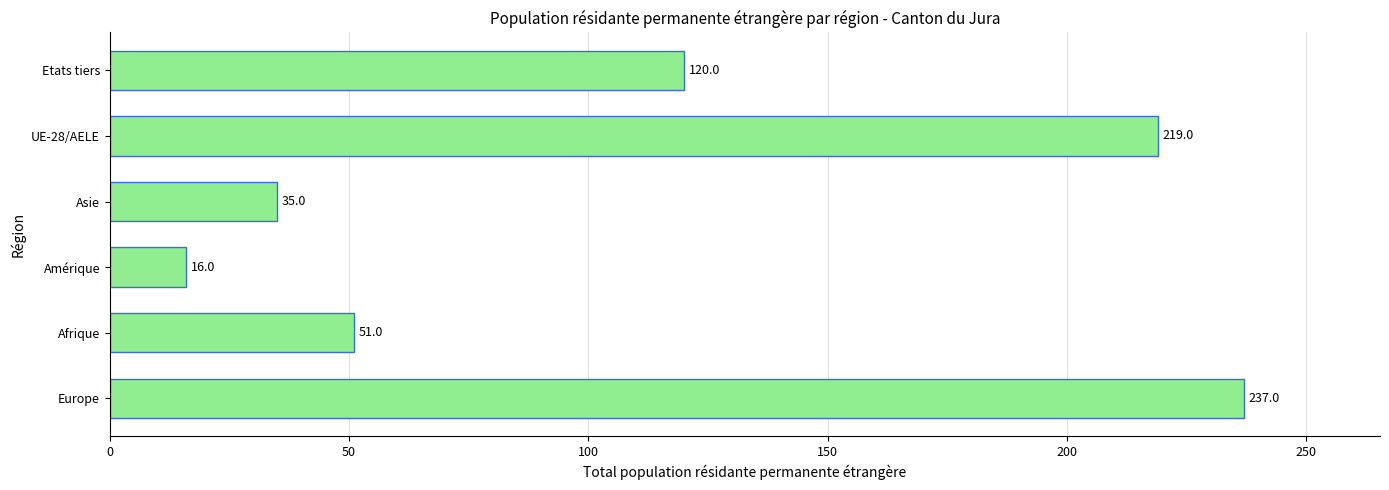

List the labels in order of value, smallest first.

Amérique, Asie, Afrique, Etats tiers, UE-28/AELE, Europe